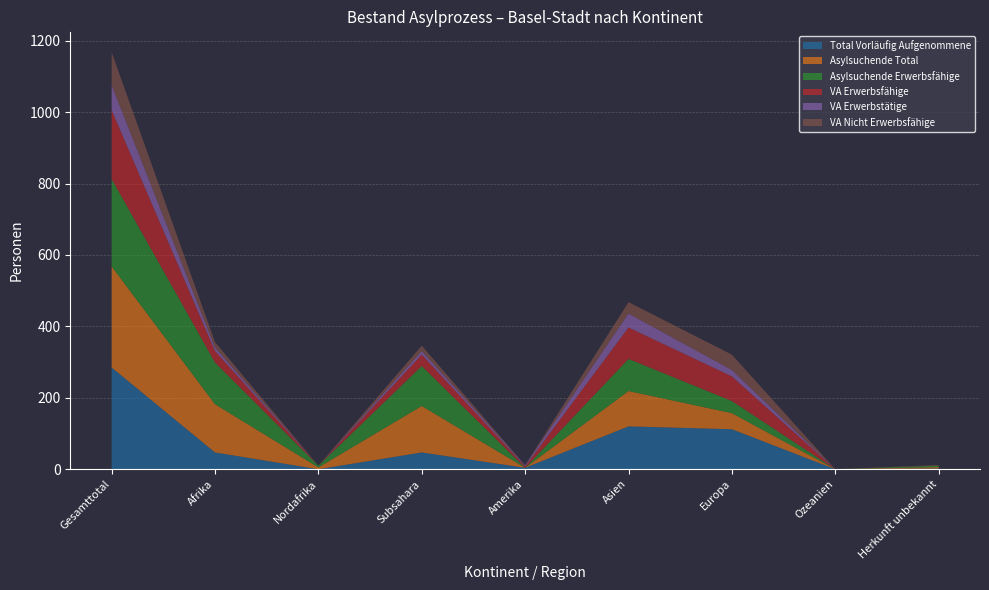

Reading left to right, list all the values displayed in this chart.

Total Vorläufig Aufgenommene: 285	47	0	47	4	120	112	0	2
Asylsuchende Total: 283	135	5	130	0	99	45	0	4
Asylsuchende Erwerbsfähige: 245	117	5	112	0	90	34	0	4
VA Erwerbsfähige: 193	32	0	32	4	88	69	0	0
VA Erwerbstätige: 70	10	0	10	3	39	18	0	0
VA Nicht Erwerbsfähige: 92	15	0	15	0	32	43	0	2